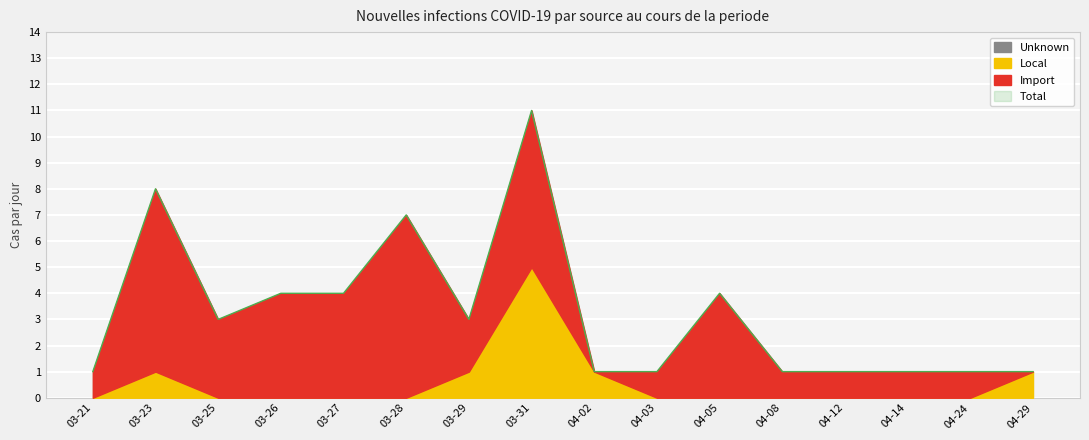

What is the label of the 16th point from the right?

2020-03-21